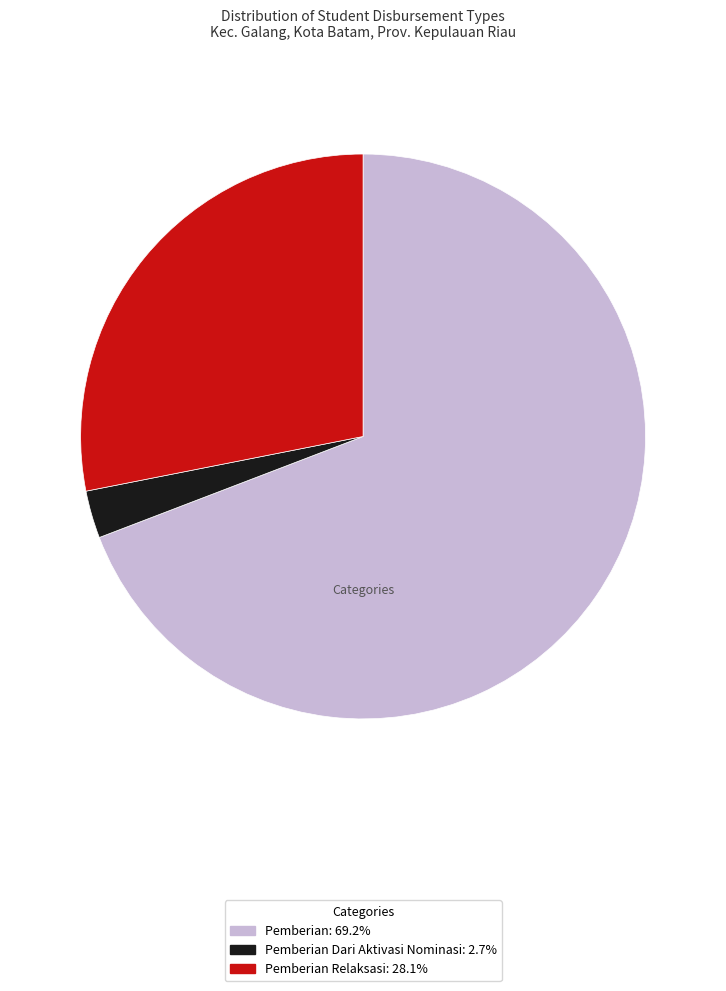

Is there a majority slice in this chart?

Yes